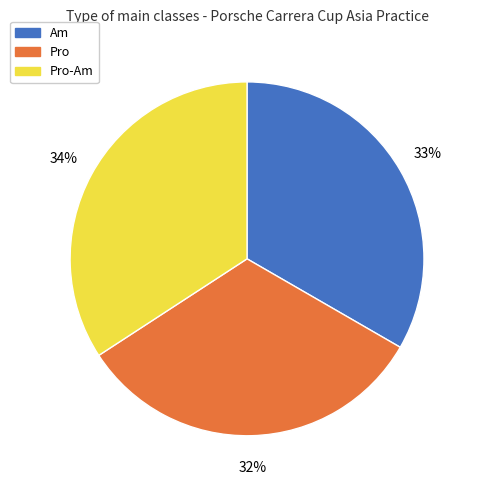

To the nearest percent, what is the average slice percentage?

33%